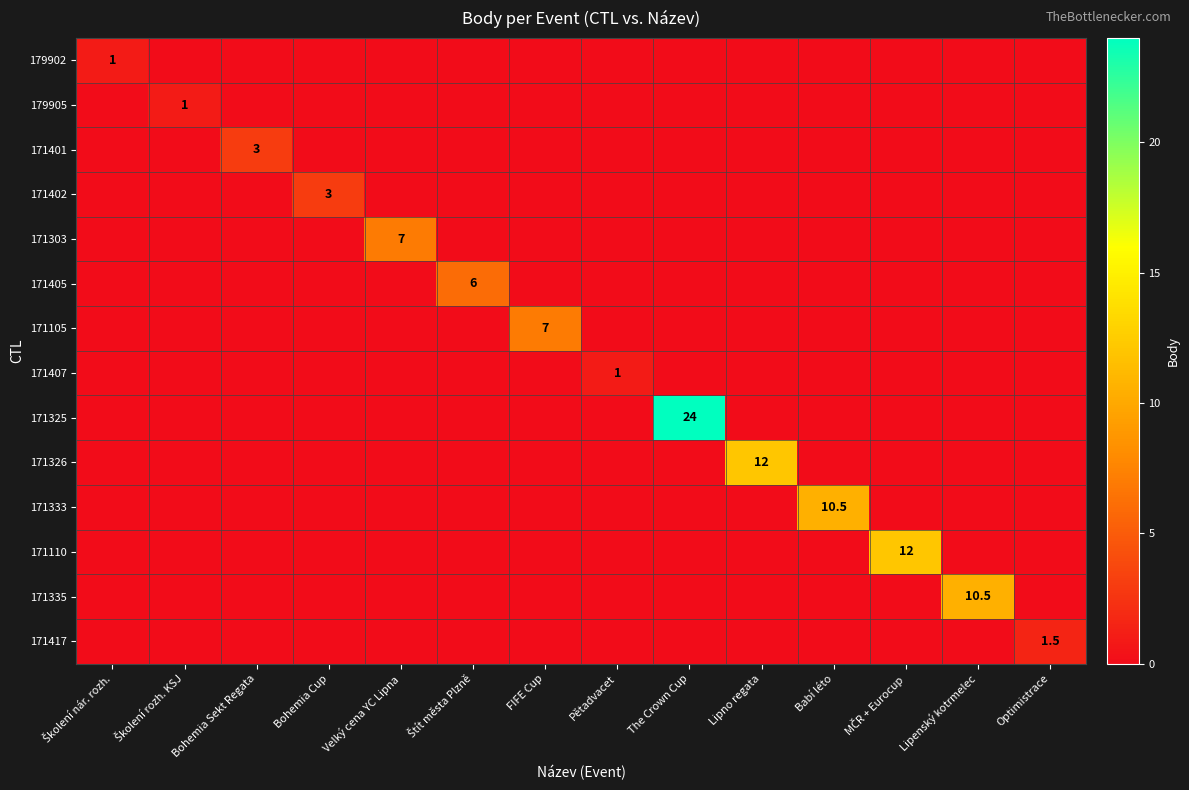

The 171105 series shows 7.0 at FIFE Cup. True or false?

True